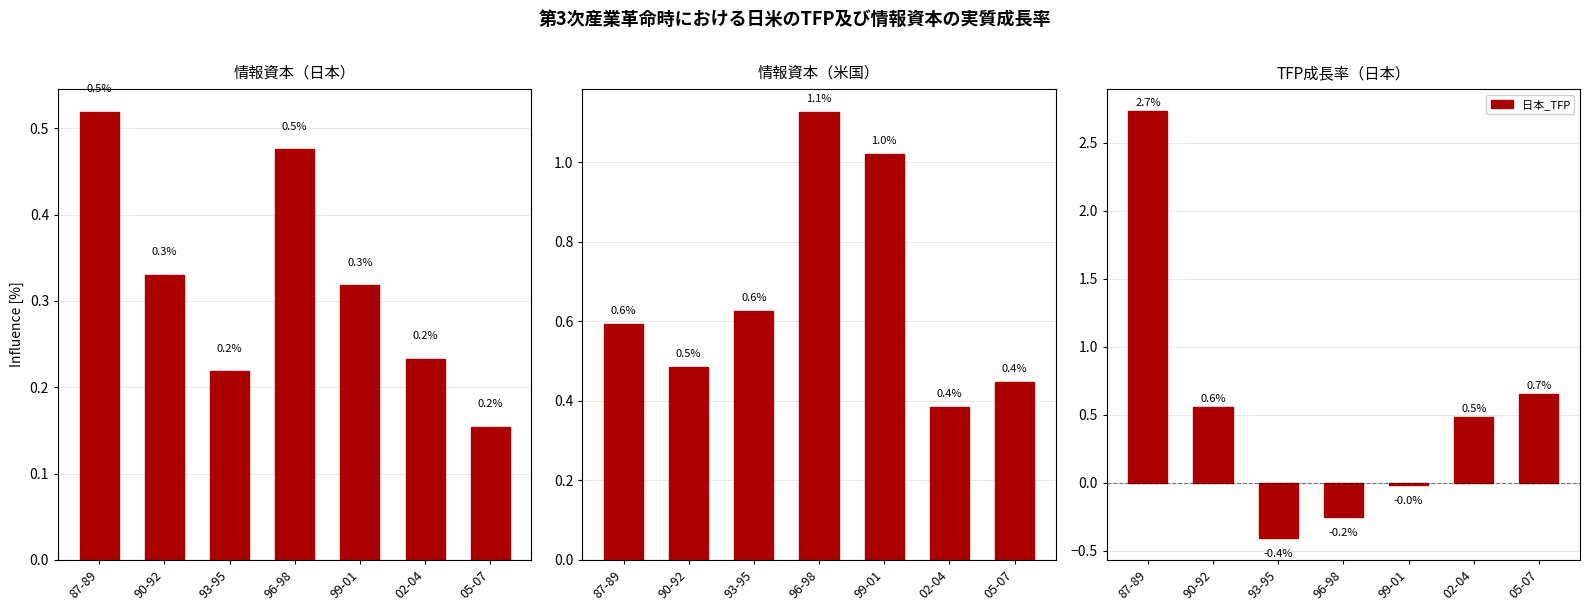

What is the average value of the 米国_情報資本 series?

0.7